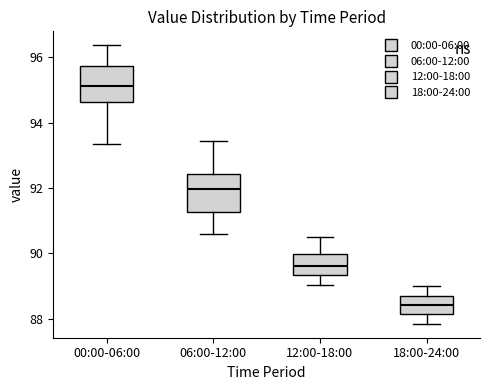

Which box has the lowest median line?

18:00-24:00